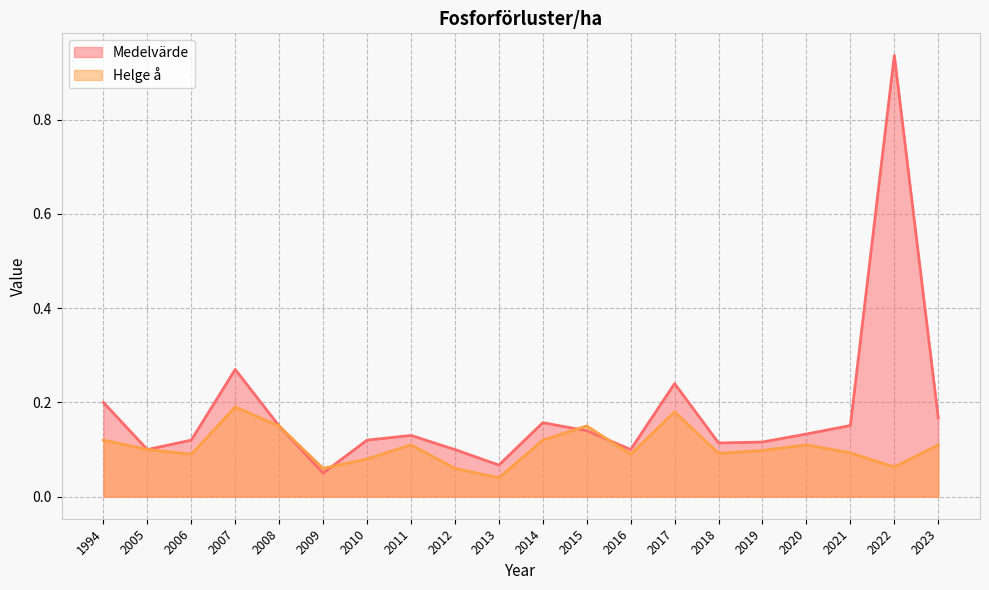

True or false: Medelvärde has a value of 0.2 at 2018.

False